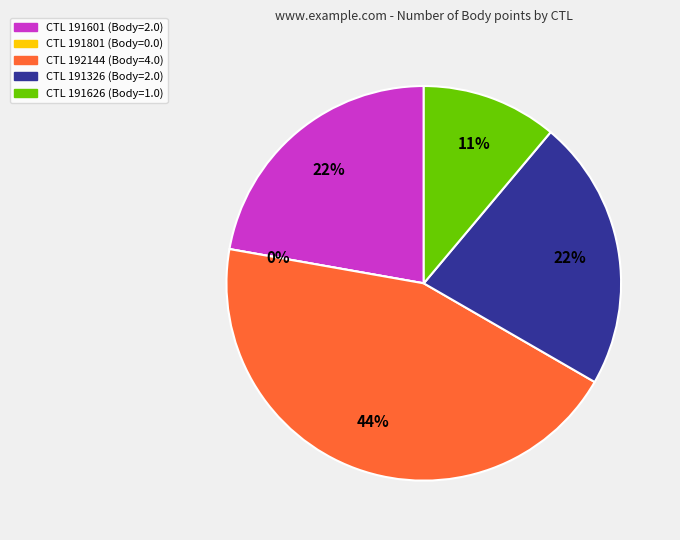

How many segments does this pie chart have?

5